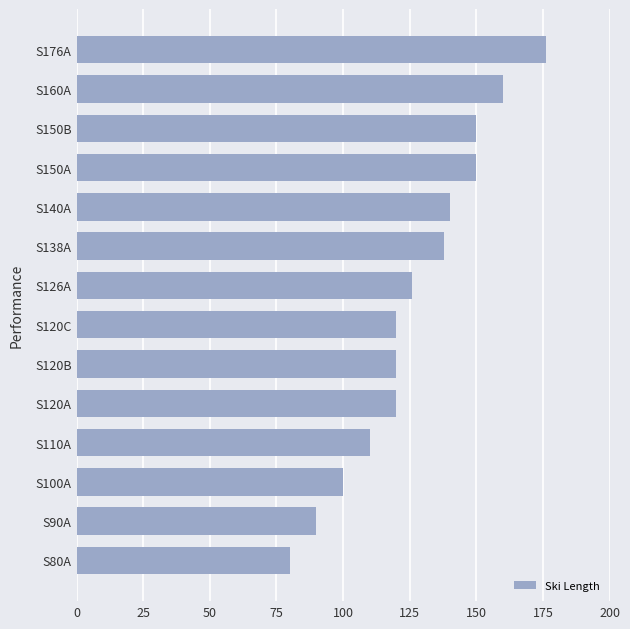

What is the change in value from S126A to S176A?

+50